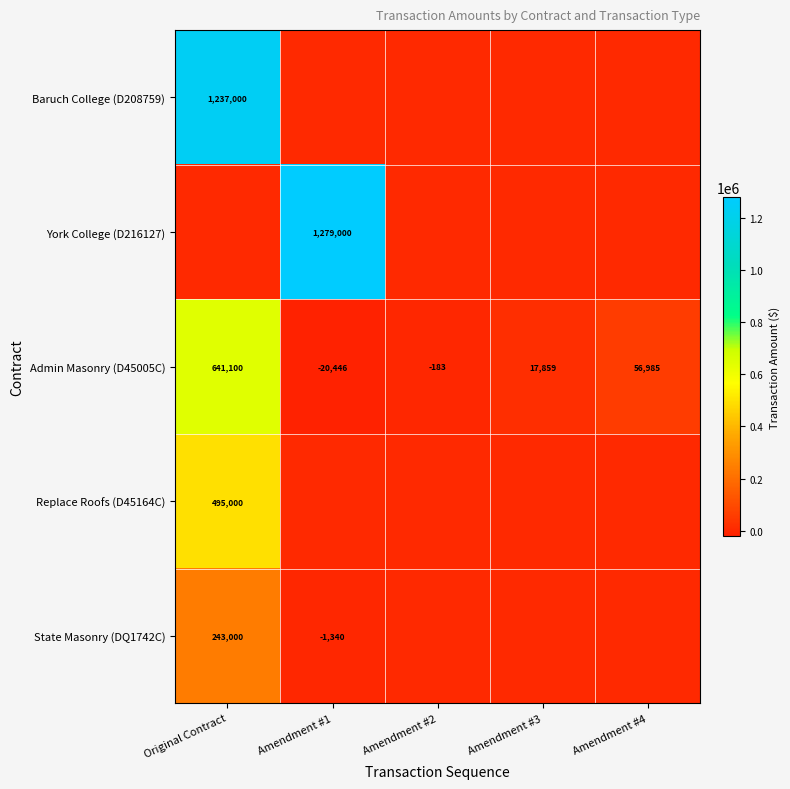

The value of Admin Masonry (D45005C) at Original Contract is 202636. True or false?

False